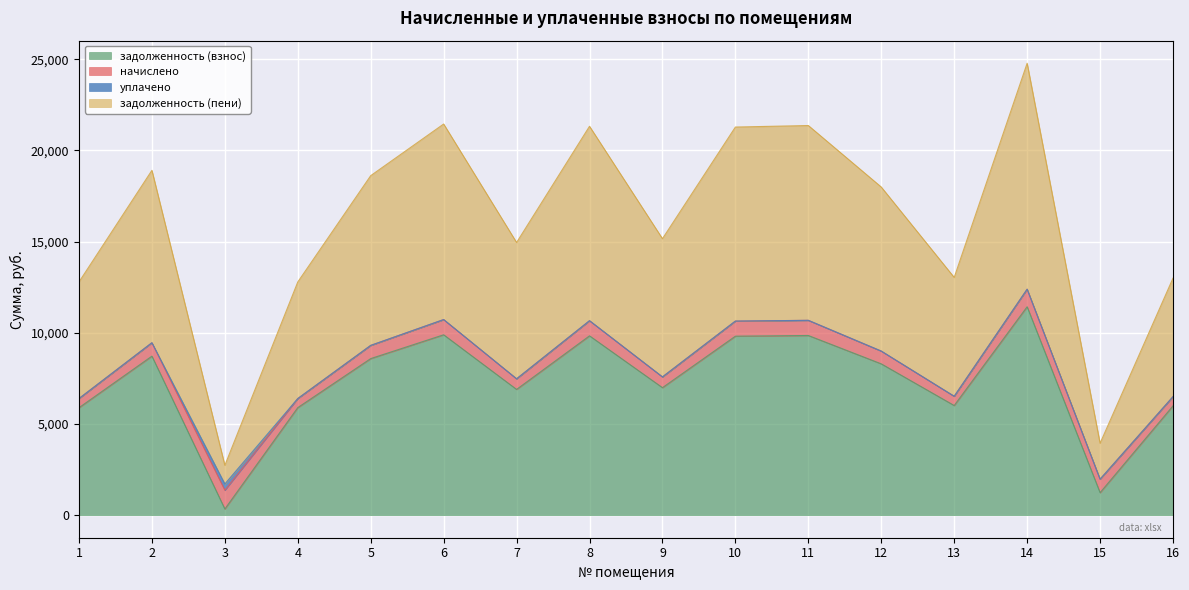

At which category is the sum across all series the highest?

14